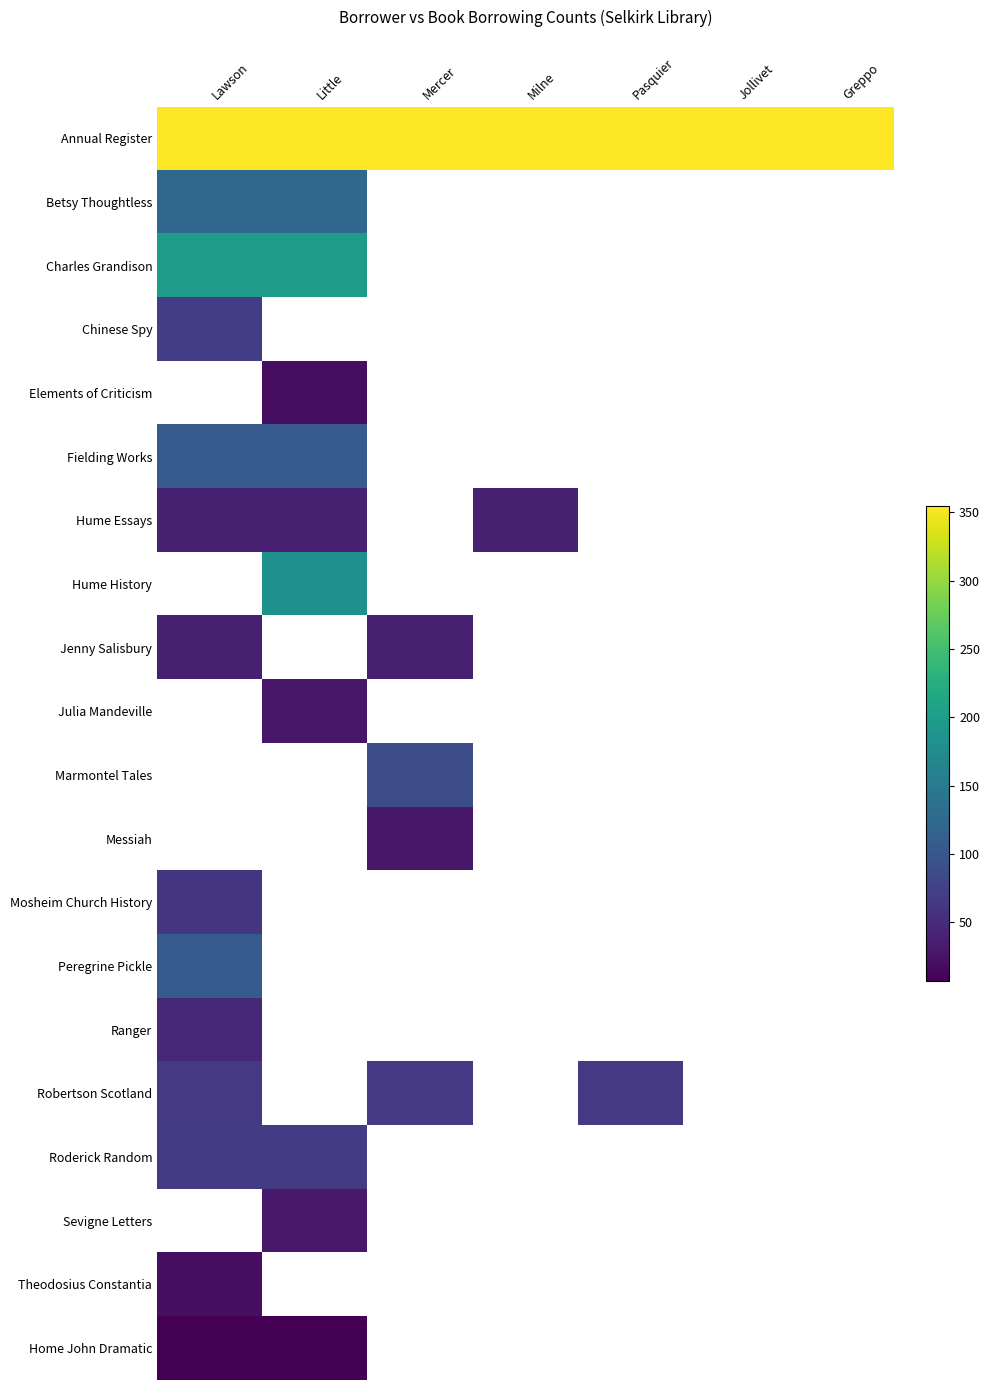

Which series has the largest total across all categories?

Annual Register